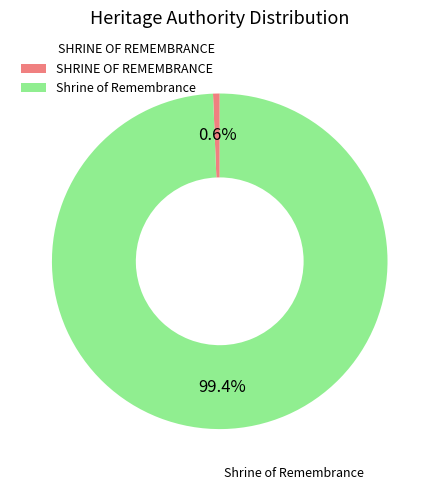

To the nearest percent, what is the difference between the largest and smallest slice percentages?

99%